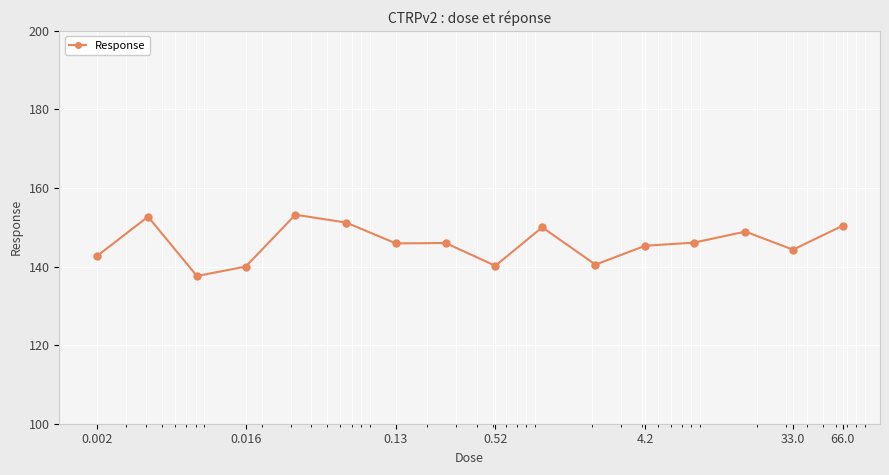

What is the difference between the second highest and minimum values?

15.1